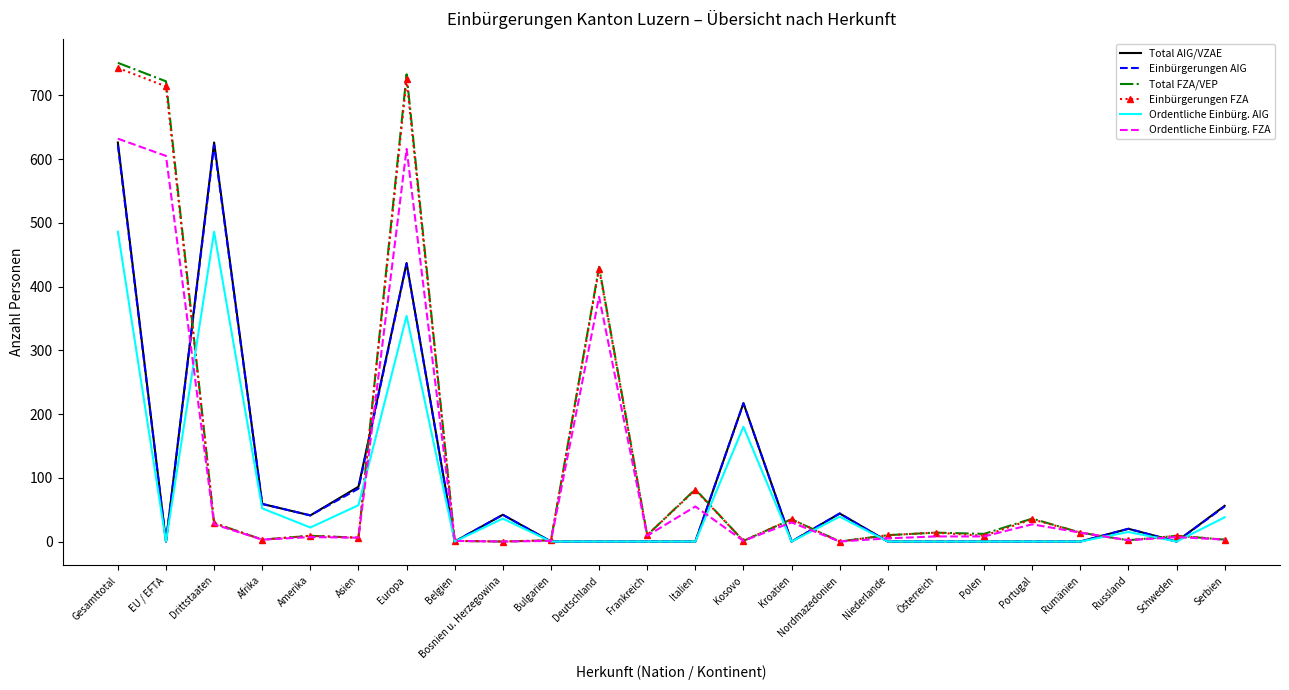

What is the maximum value shown in the chart?

751